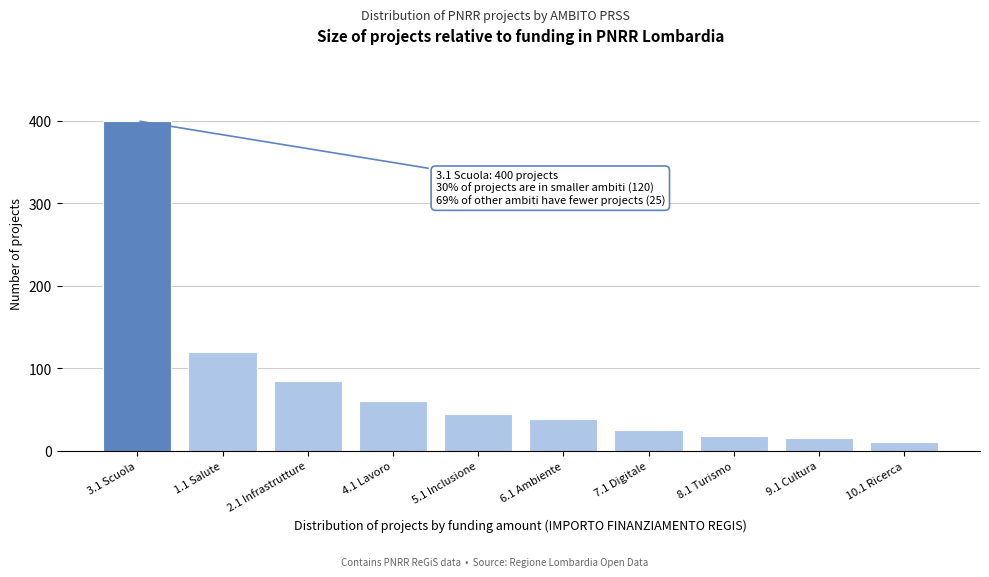

Reading left to right, transcribe all the data shown in this chart.

3.1 Scuola=400	1.1 Salute=120	2.1 Infrastrutture=85	4.1 Lavoro=60	5.1 Inclusione=45	6.1 Ambiente=38	7.1 Digitale=25	8.1 Turismo=18	9.1 Cultura=15	10.1 Ricerca=10